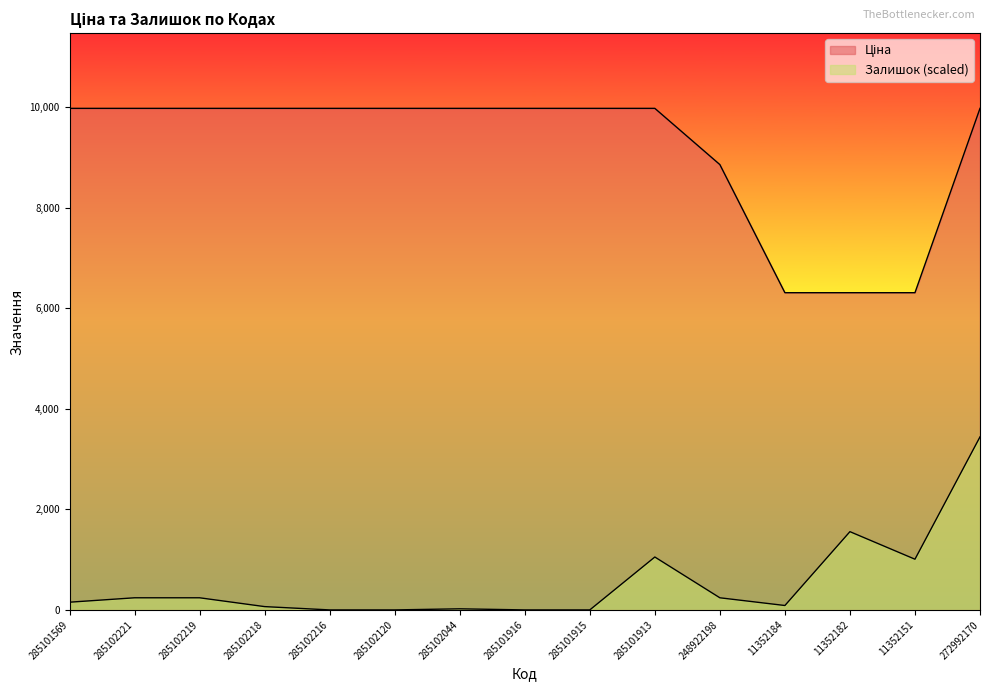

At how many categories does at least one series exceed 2915?

15